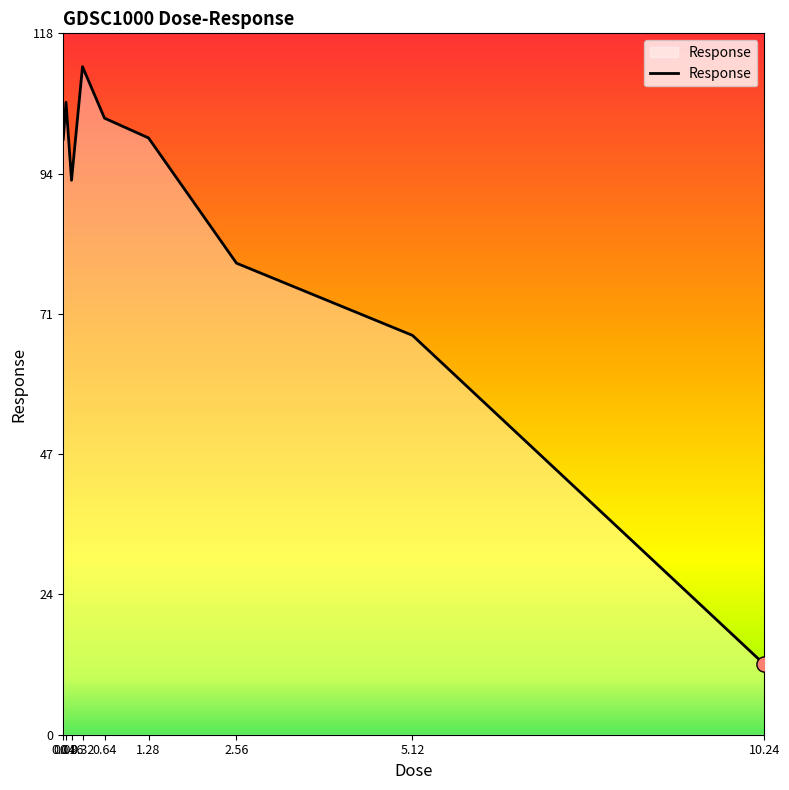

Between 2.56 and 0.64, which is larger?

0.64